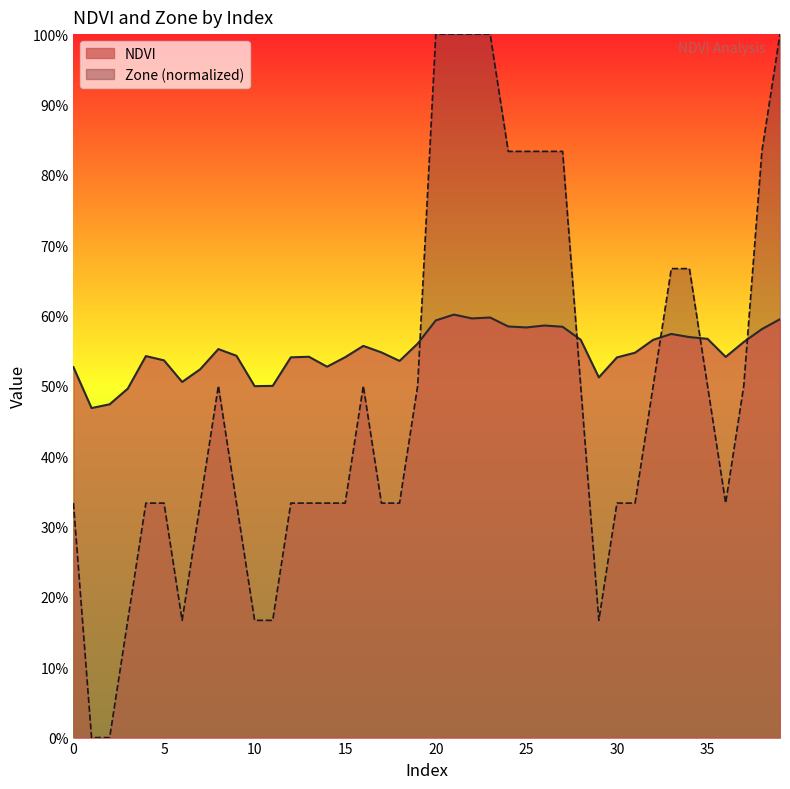

How many times do NDVI and Zone cross each other?

5